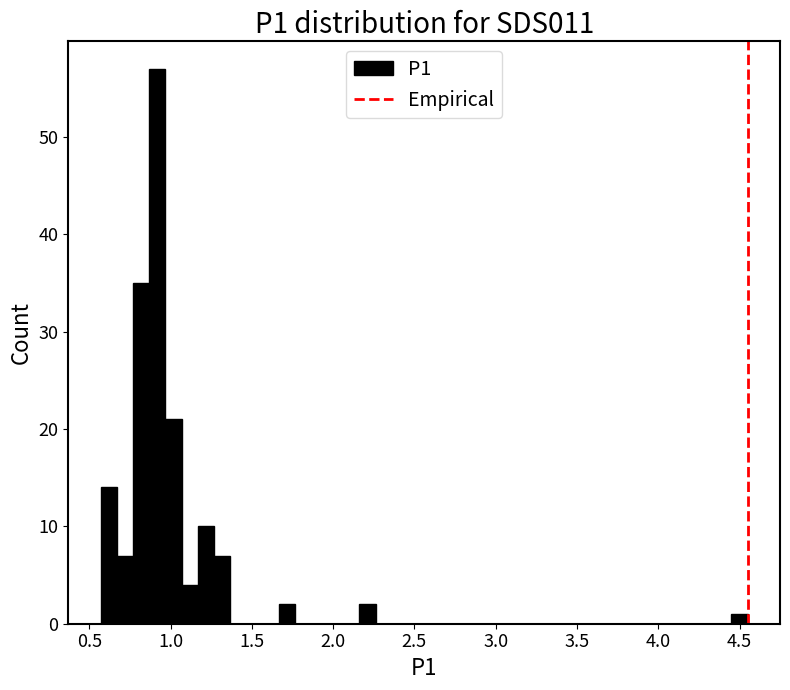

Around what value on the x-axis is the tallest bar? Give the approximate position of its centre, as read against the axis.

0.90